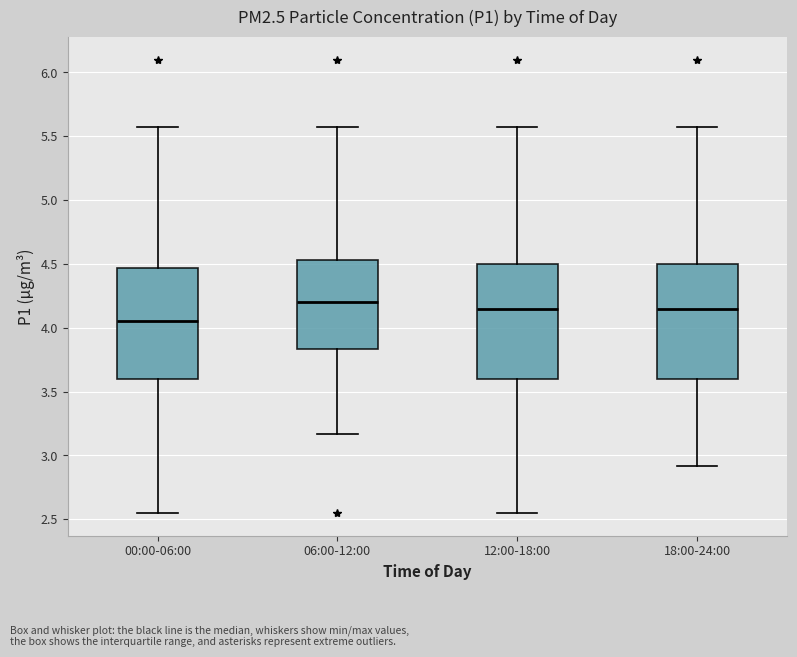

Reading left to right, transcribe this box plot: for each box, give where its median line is, the range the box spans, and where its two whiskers end, as read against the y-axis. The values are not printed on the chart, so give them approximately, as read against the axis.

00:00-06:00: median 4.05, box 3.60 to 4.45, whiskers 2.55 to 5.55
06:00-12:00: median 4.20, box 3.85 to 4.55, whiskers 3.15 to 5.55
12:00-18:00: median 4.15, box 3.60 to 4.50, whiskers 2.55 to 5.55
18:00-24:00: median 4.15, box 3.60 to 4.50, whiskers 2.90 to 5.55